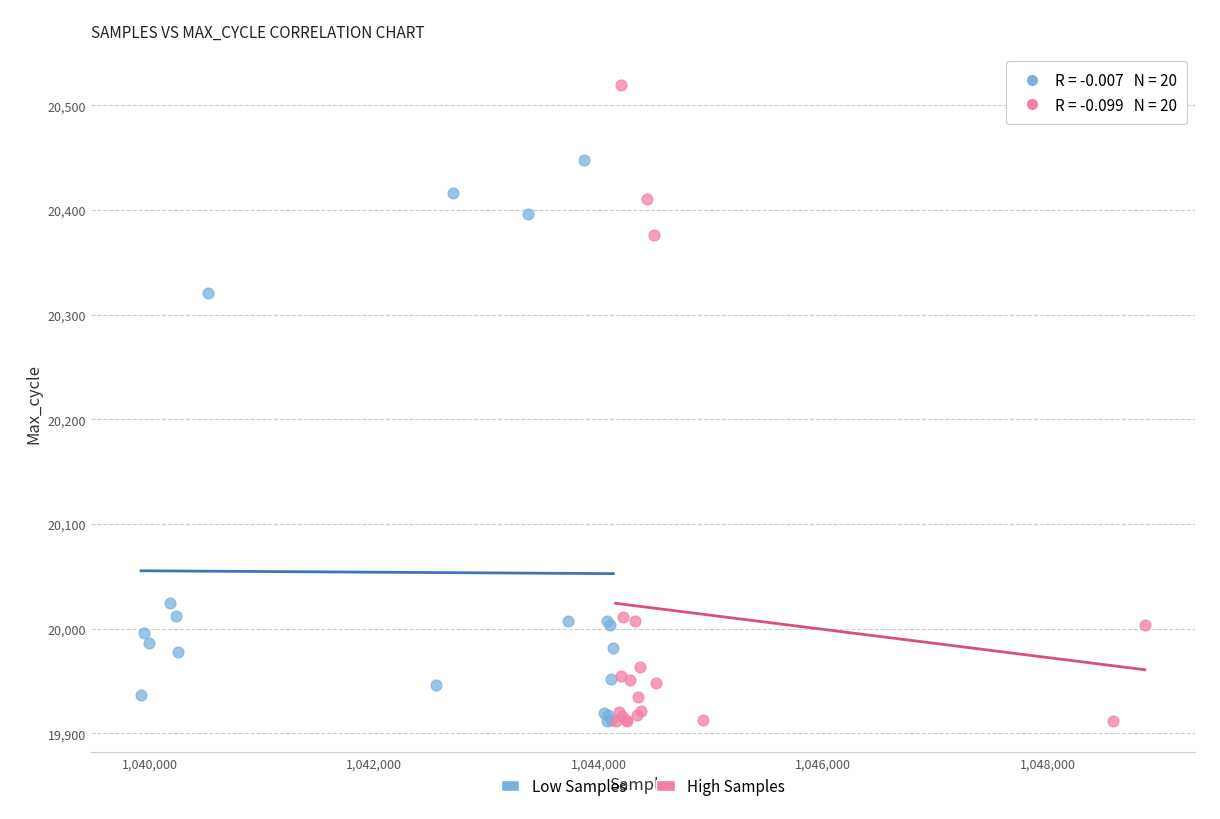

Which series reaches the maximum Y coordinate?

High Samples